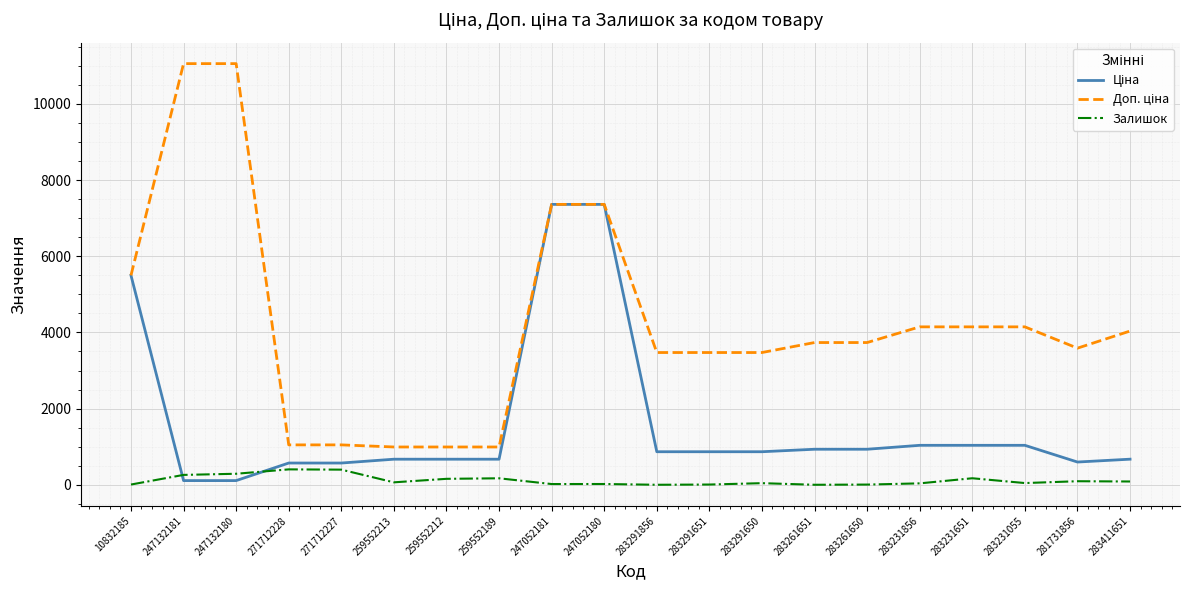

True or false: Залишок has a value of 172.0 at 283231651.

True